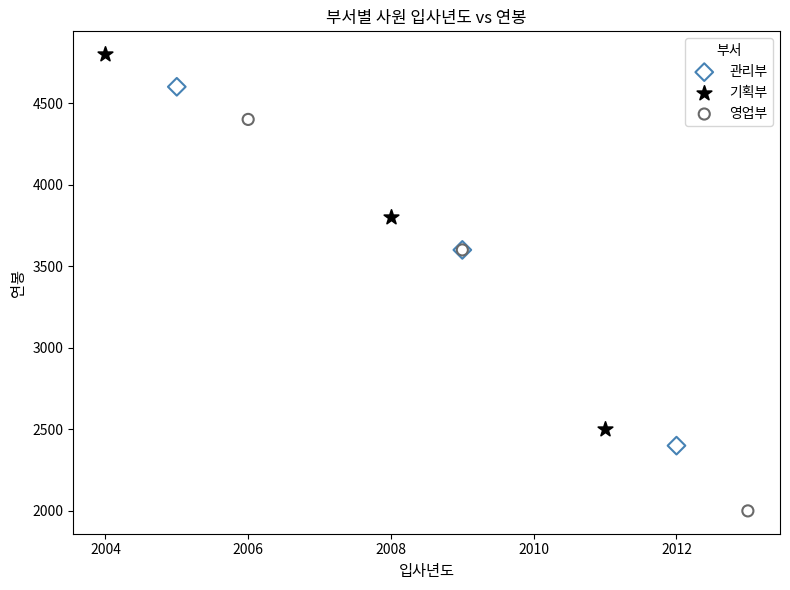

Which series reaches the maximum Y coordinate?

기획부